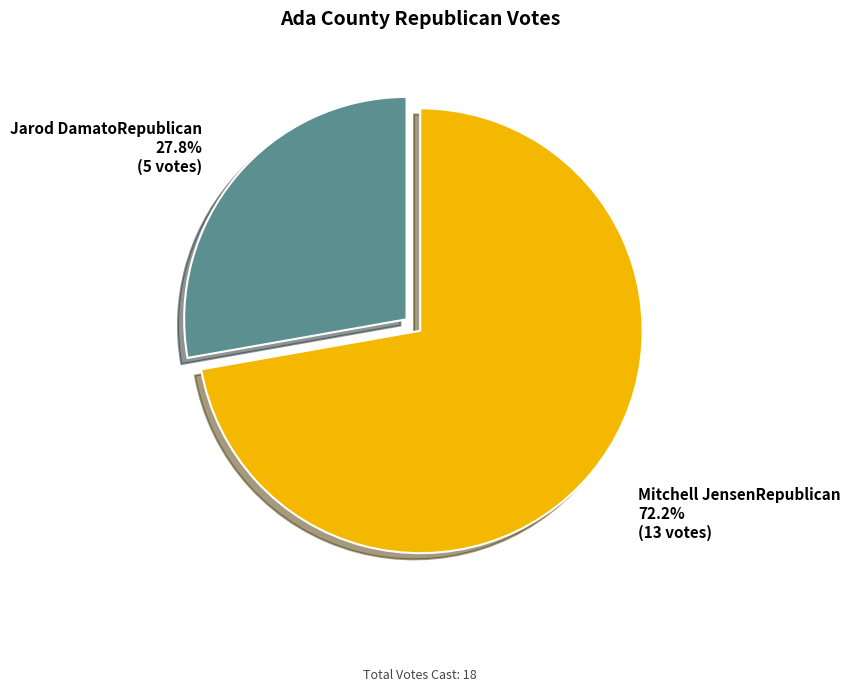

To the nearest percent, what is the difference between the largest and smallest slice percentages?

44%